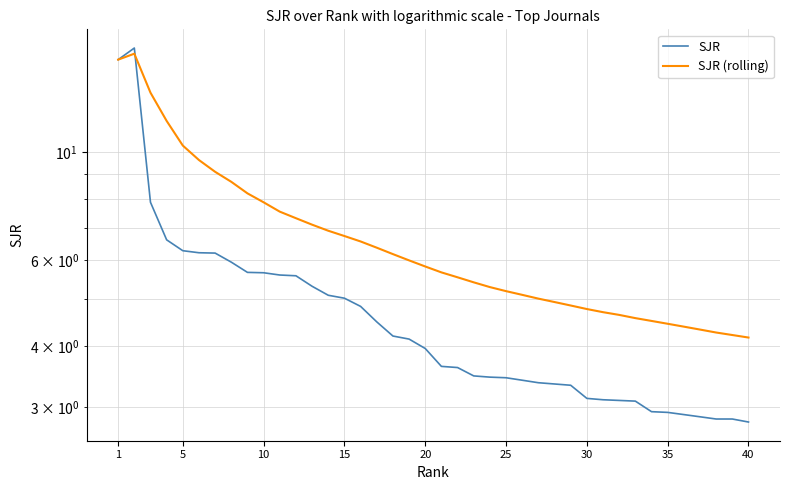

Which series has the widest spread of values?

SJR